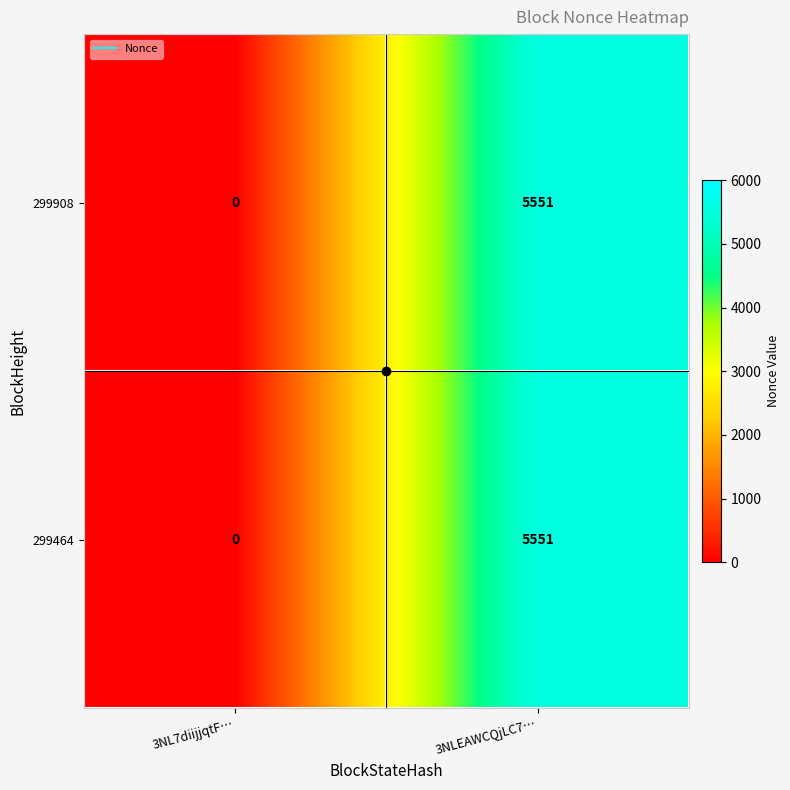

The 299908 series shows 5551 at 3NLEAWCQjLC7…. True or false?

True